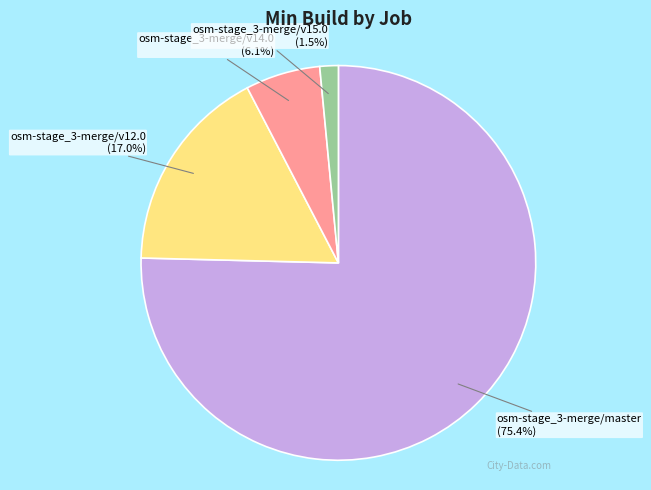

True or false: osm-stage_3-merge/v12.0 accounts for 17% of the total.

True